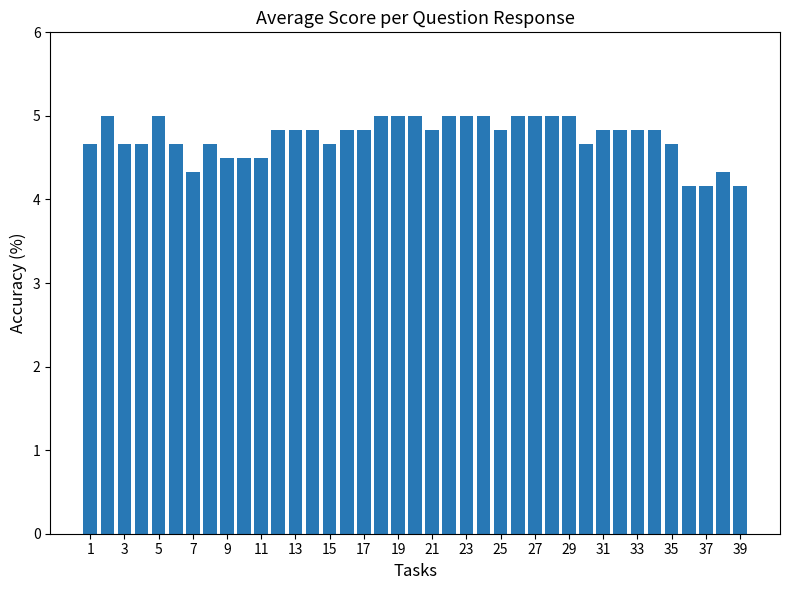

Reading left to right, extract all data points from this chart.

4.7	5.0	4.7	4.7	5.0	4.7	4.3	4.7	4.5	4.5	4.5	4.8	4.8	4.8	4.7	4.8	4.8	5.0	5.0	5.0	4.8	5.0	5.0	5.0	4.8	5.0	5.0	5.0	5.0	4.7	4.8	4.8	4.8	4.8	4.7	4.2	4.2	4.3	4.2